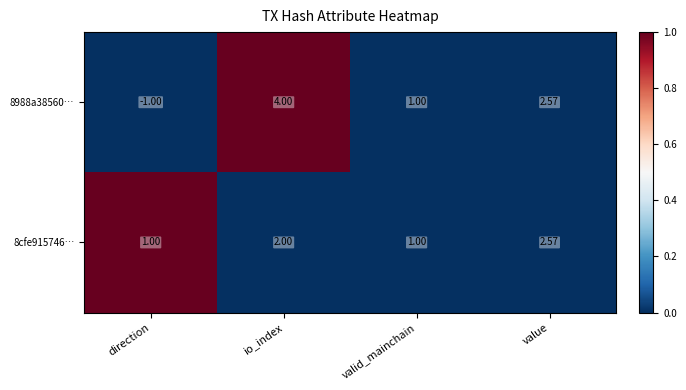

Where is 8988a38560… nearest to the value 1?

valid_mainchain